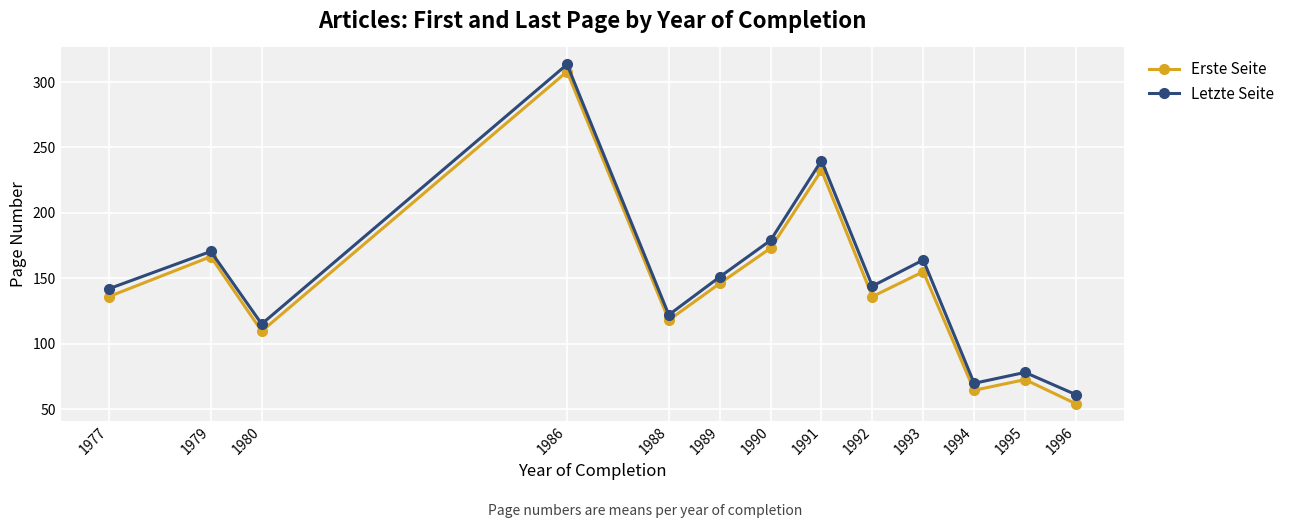

What is the spread (max minus min) of values at 1989?

5.0